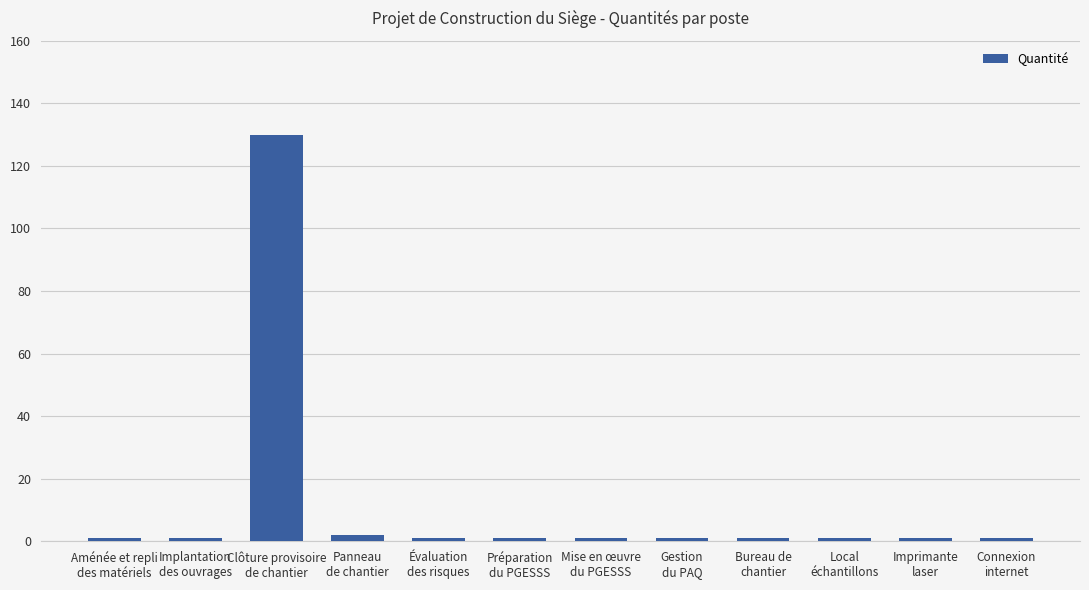

What is the maximum value shown in the chart?

130